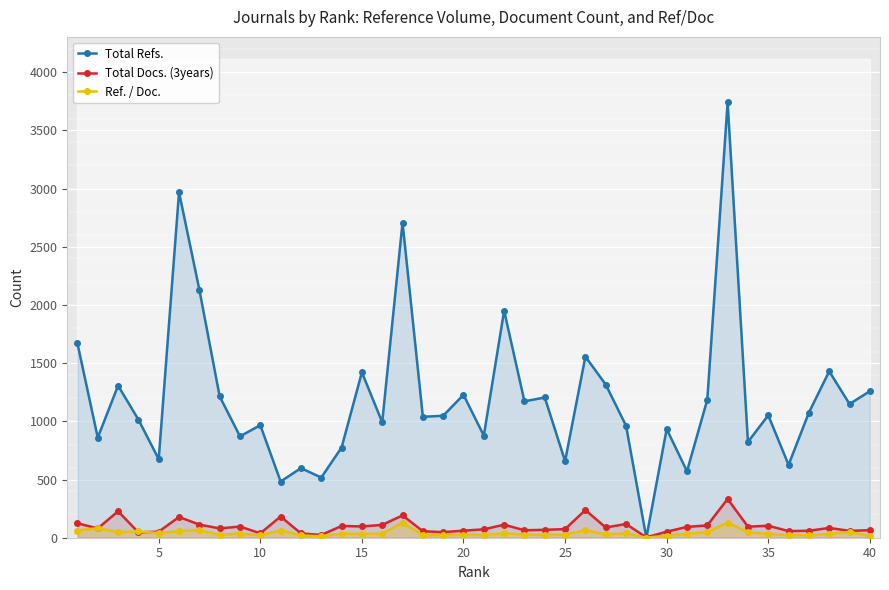

True or false: Total Docs. (3years) has more than 0 interior local peaks.

True